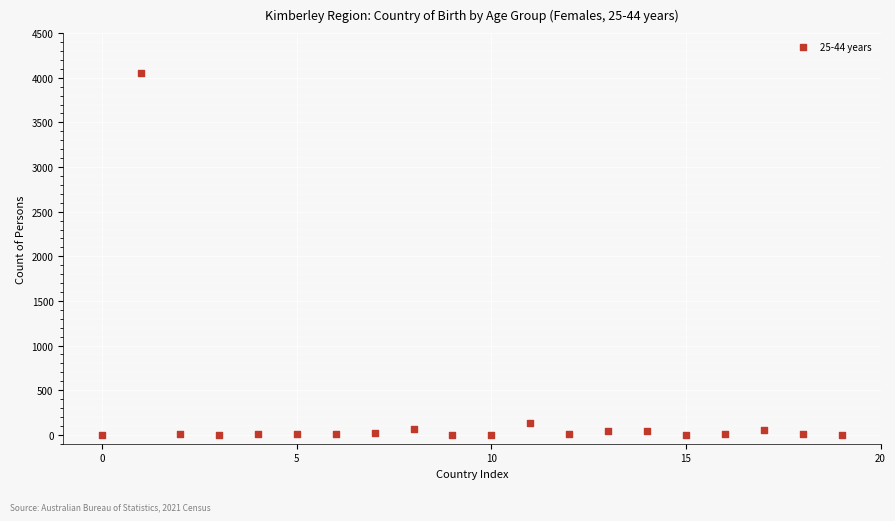

What Y value in the scatter plot is closest to 2024?

137